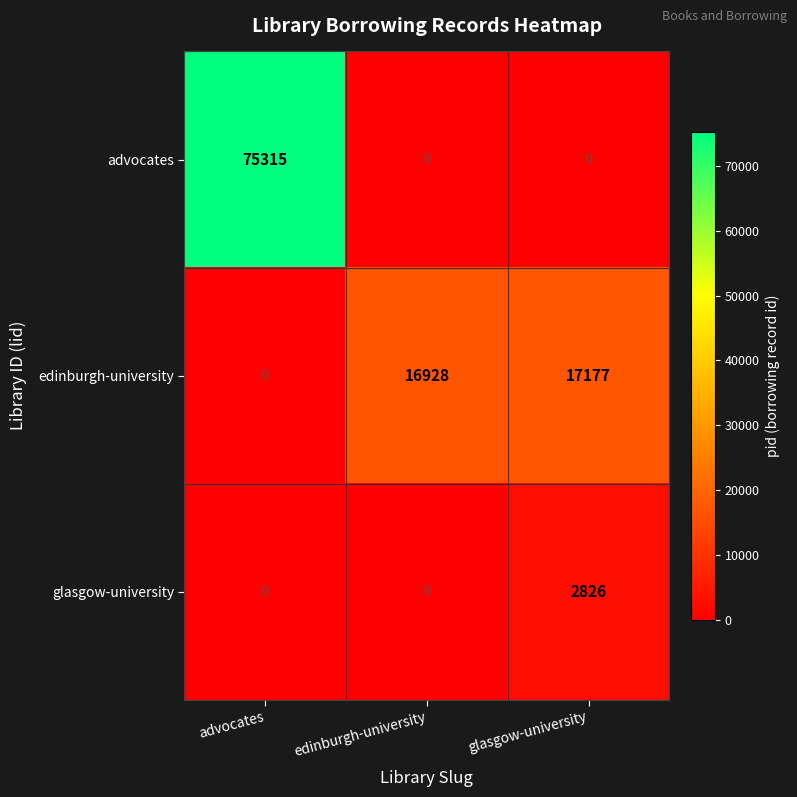

What is the average value of the advocates series?

25105